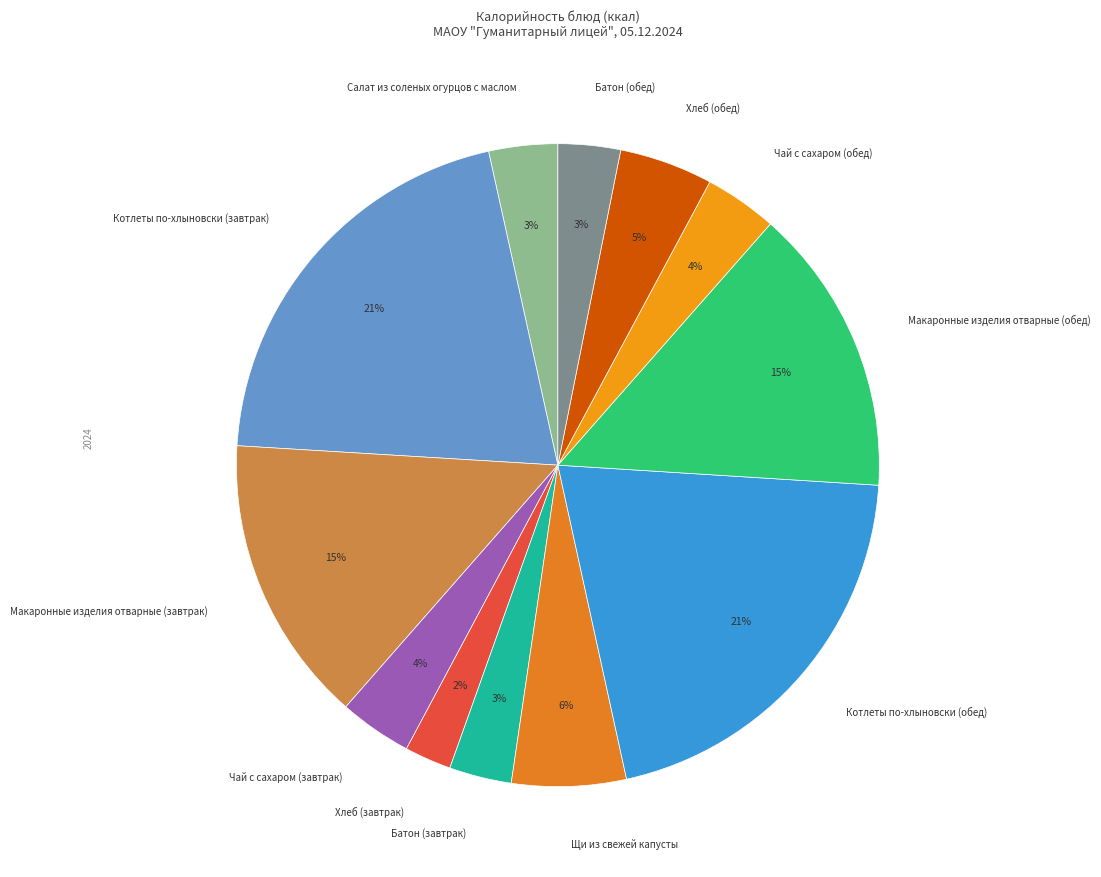

How many segments does this pie chart have?

12